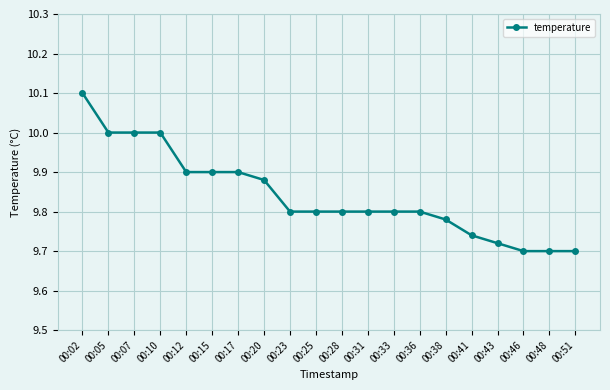

Between 00:33 and 00:46, which is larger?

00:33